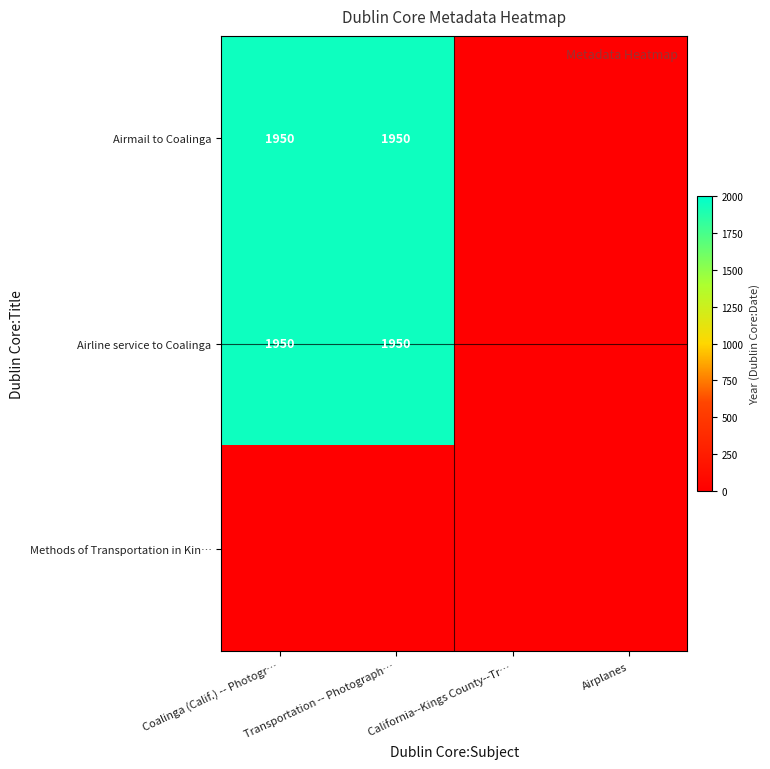

True or false: Airline service to Coalinga has a value of 964 at Coalinga (Calif.) -- Photogr….

False